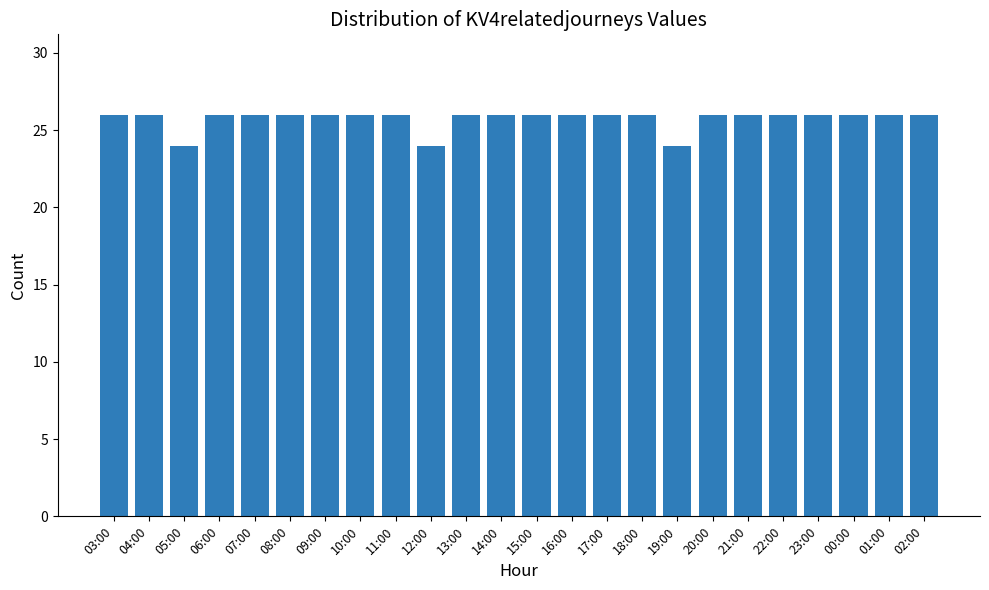

What is the smallest value displayed?

24